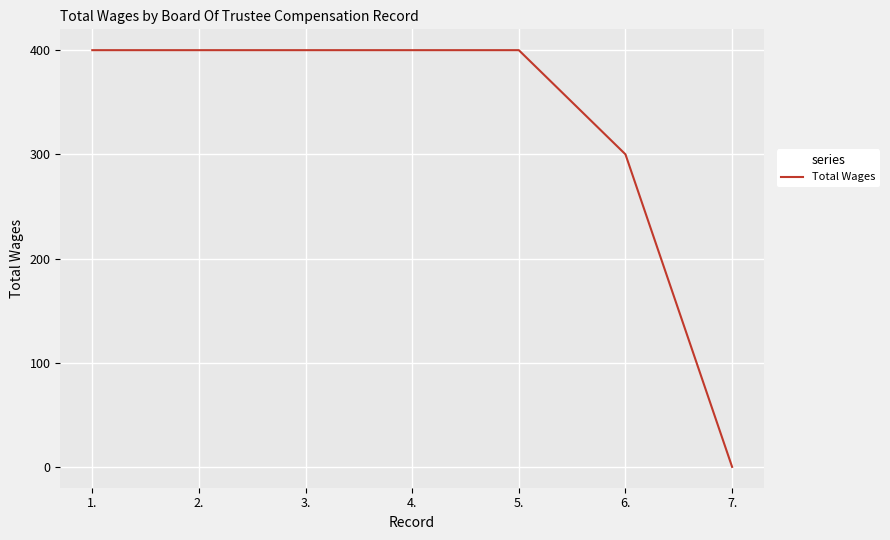

Reading left to right, list all the values displayed in this chart.

1.=400	2.=400	3.=400	4.=400	5.=400	6.=300	7.=0